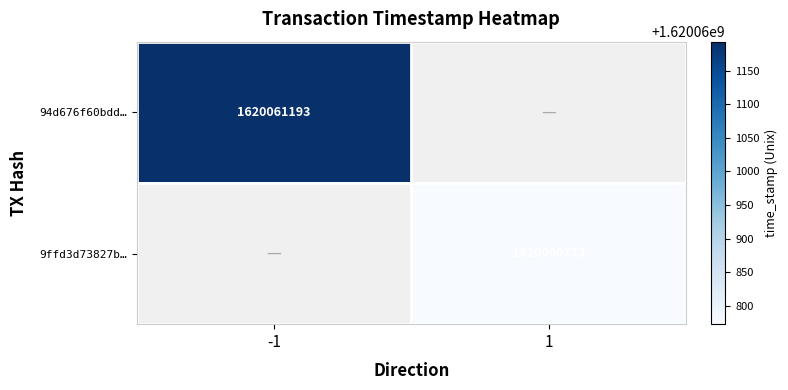

Count the number of categories in the chart.

2